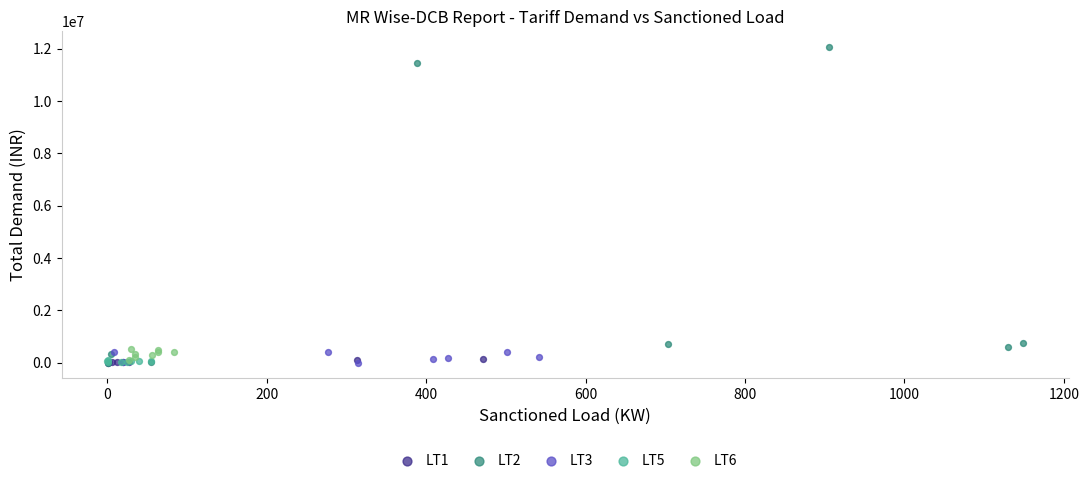

What are all the series names shown in the legend?

LT1, LT2, LT3, LT5, LT6